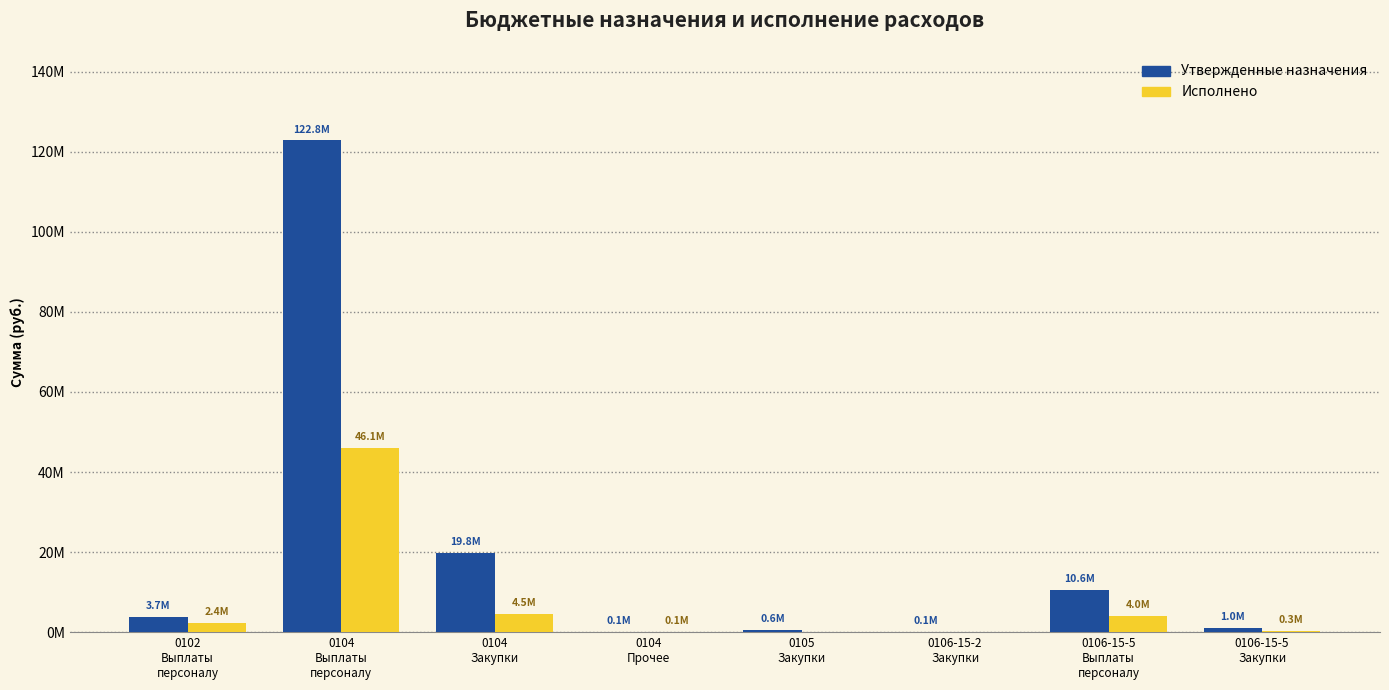

Which series has the widest spread of values?

Утвержденные назначения